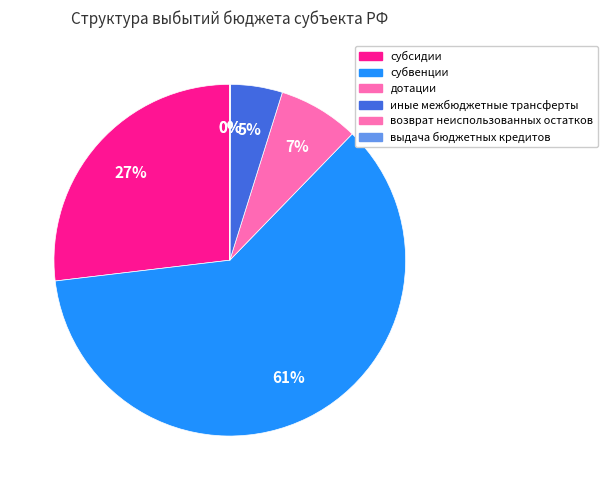

How many segments does this pie chart have?

6